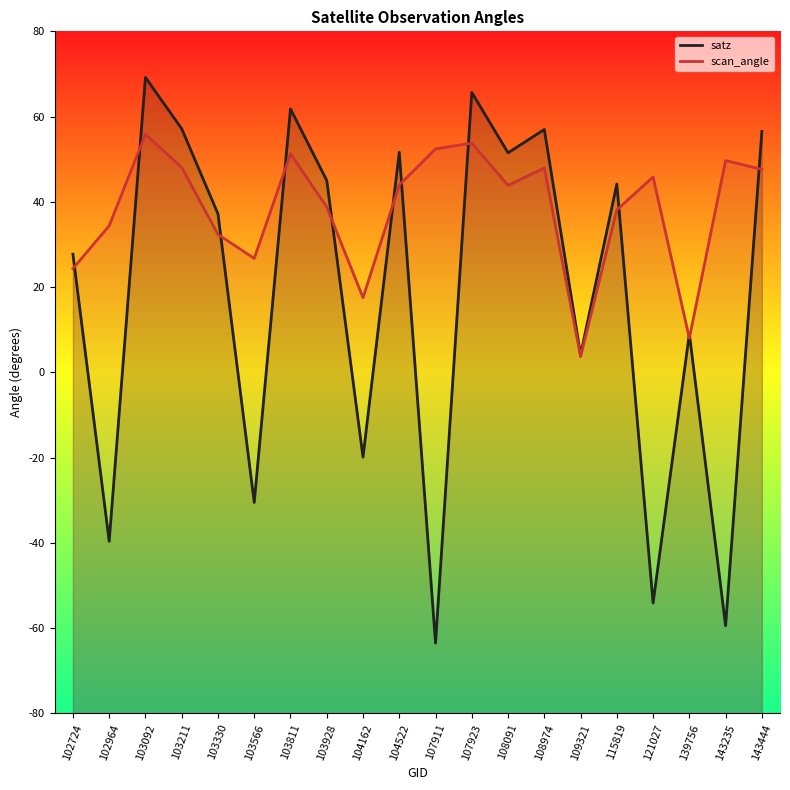

Where is the first local minimum for satz?

102964